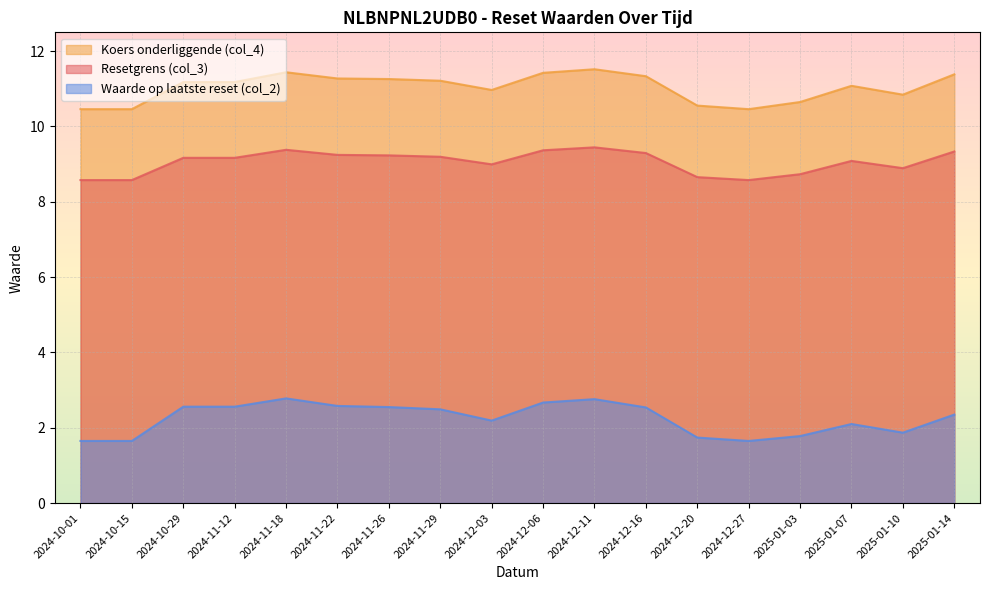

Where is the first local minimum for Koers onderliggende (col_4)?

2024-12-03